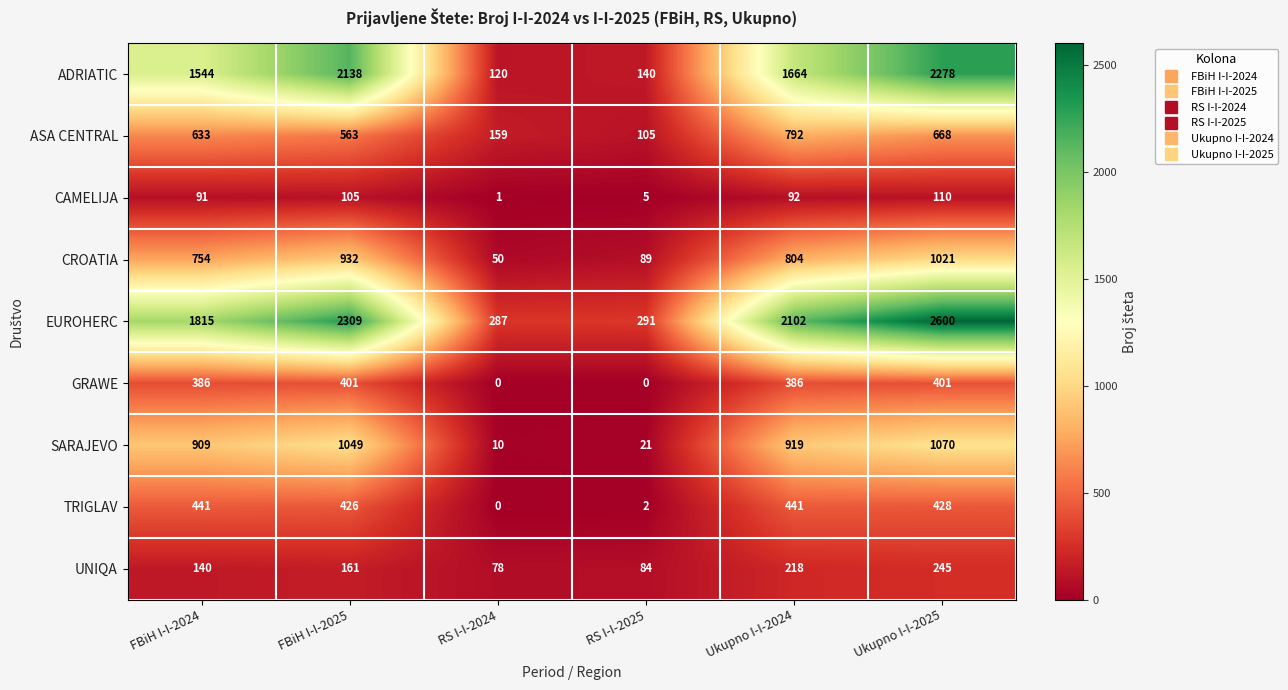

The value of CROATIA at FBiH I-I-2025 is 624. True or false?

False